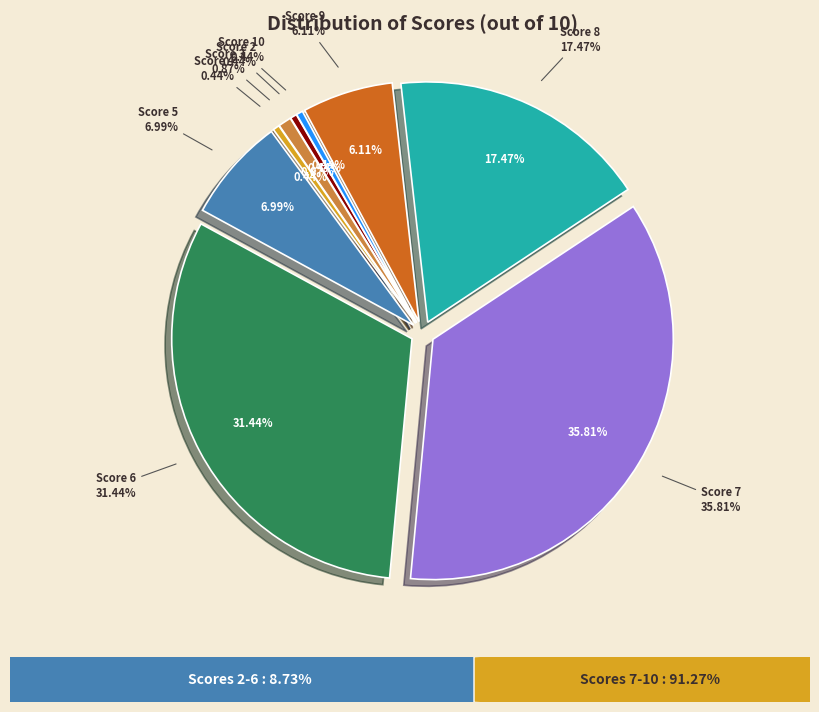

What portion of the pie excludes 8?

82.5%